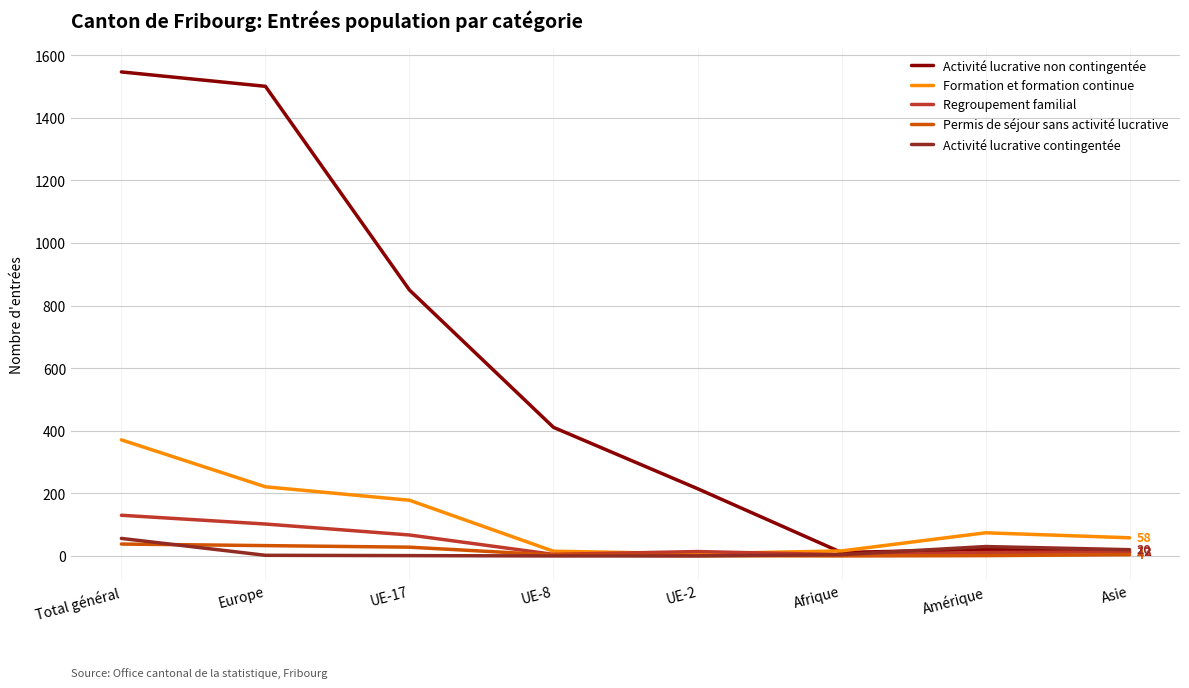

Which series has the widest spread of values?

Activité lucrative non contingentée